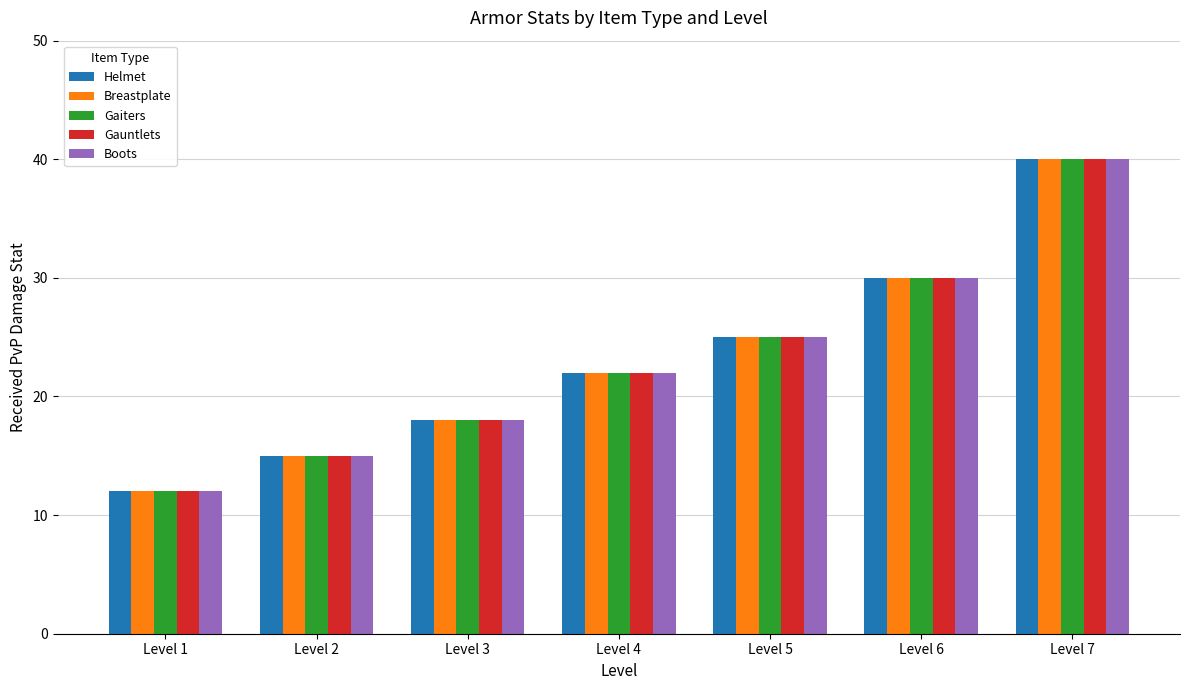

What is the sum of all Breastplate values?

162